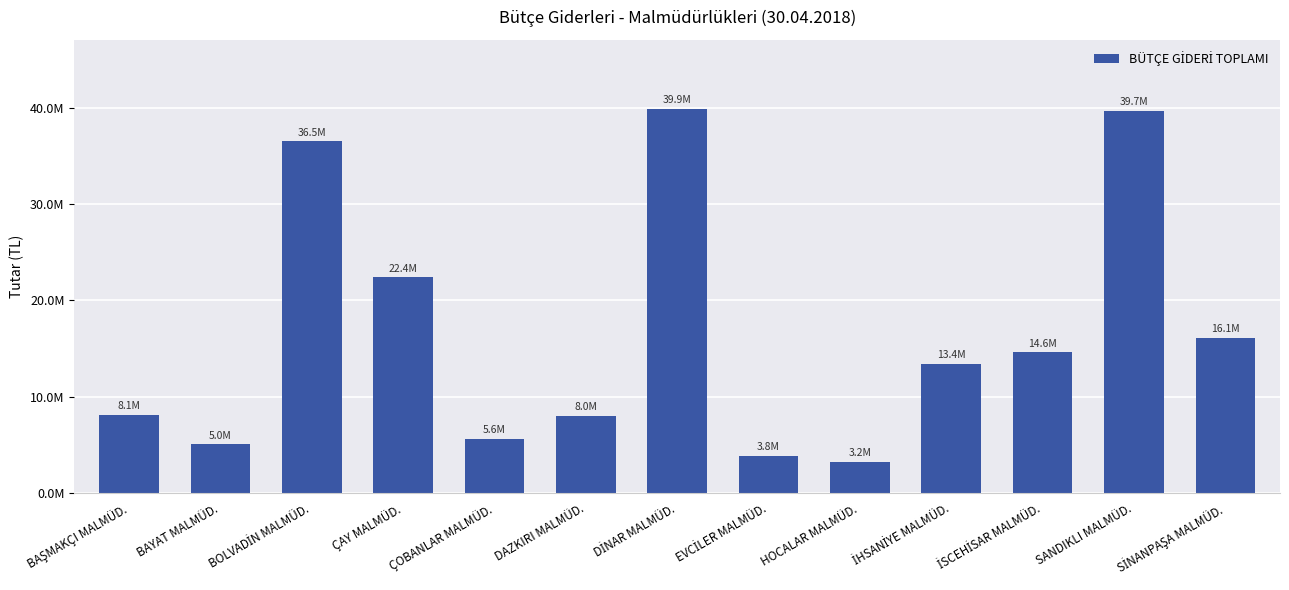

How many data points are above 13350005?

7